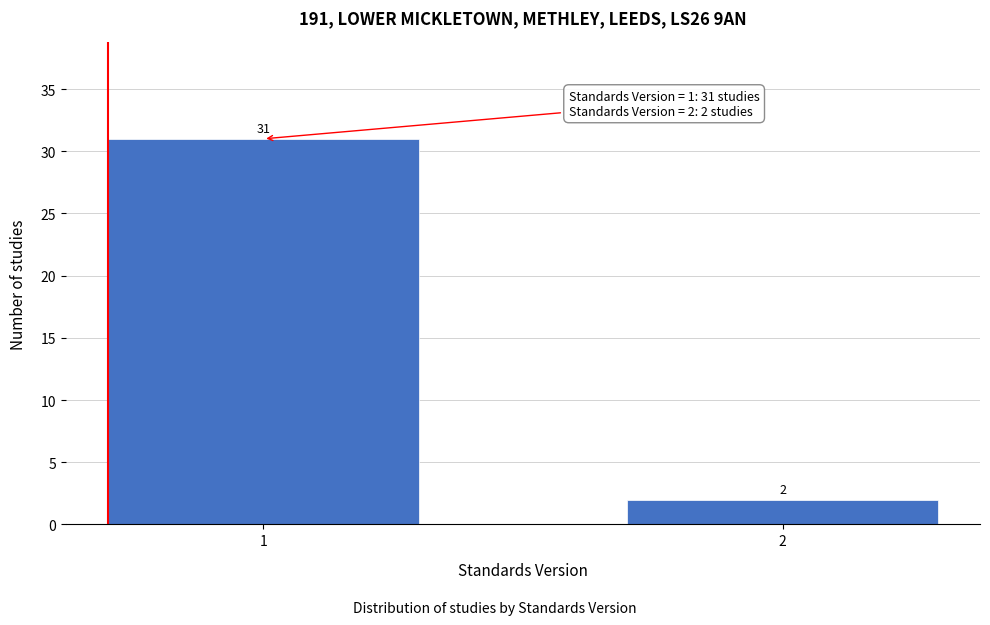

Reading right to left, transcribe all the data shown in this chart.

2	31